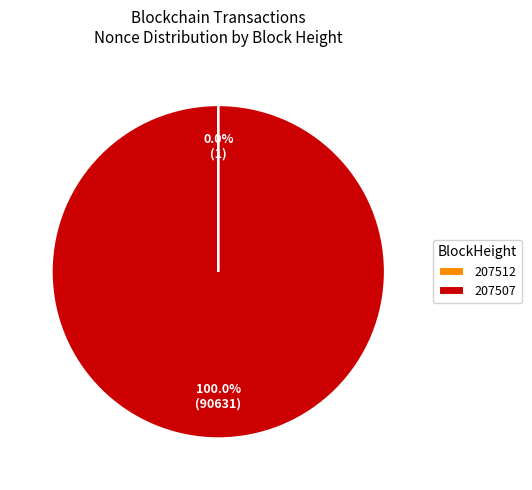

To the nearest percent, what is the average slice percentage?

50%